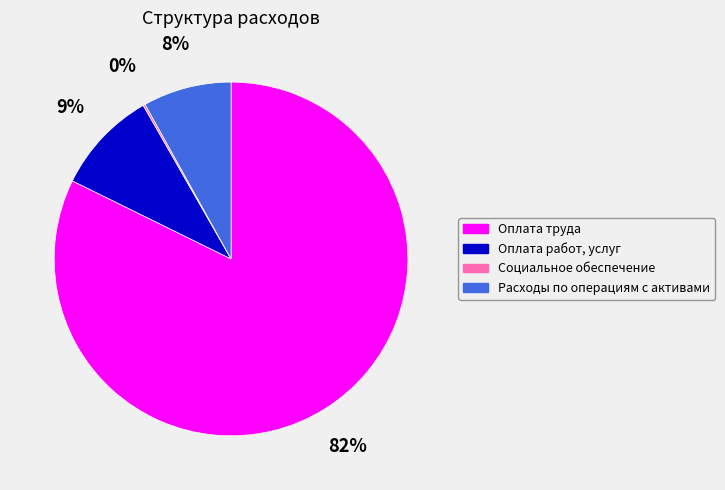

To the nearest percent, what percentage of the pie is Оплата работ, услуг?

9%